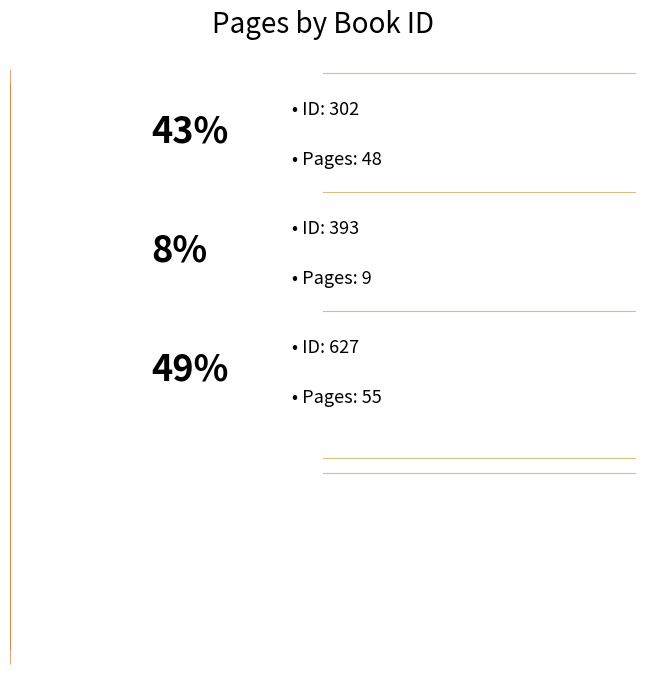

To the nearest percent, what is the difference between the 393 and 302 slice percentages?

35%